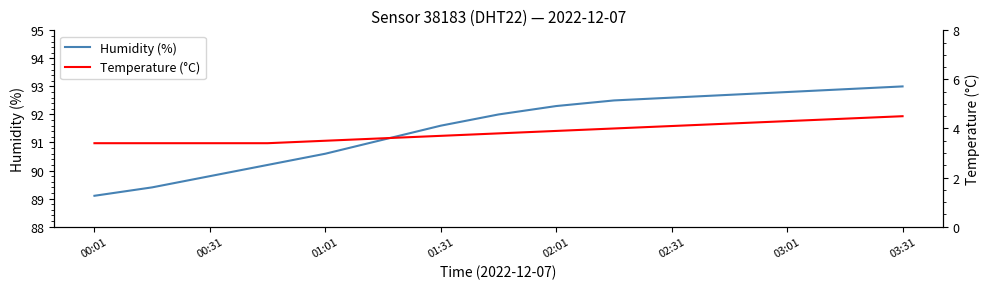

True or false: Humidity (%) has a value of 90.6 at 01:01.

True